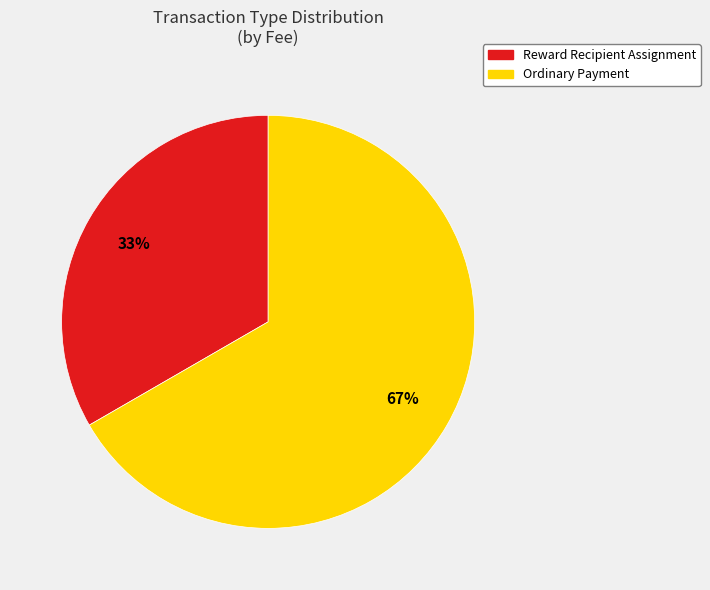

Does any single category account for the majority?

Yes